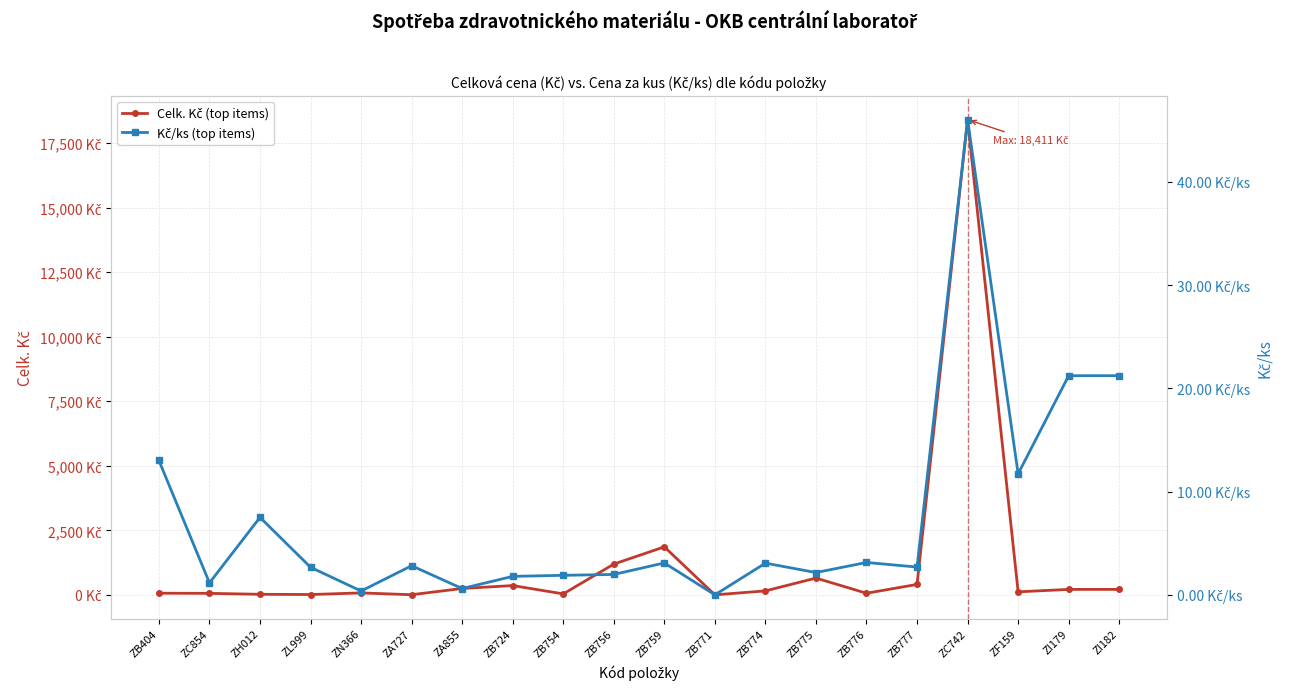

Is the value of Kč/ks (top items) at ZL999 greater than the value of Celk. Kč (top items) at ZI182?

No